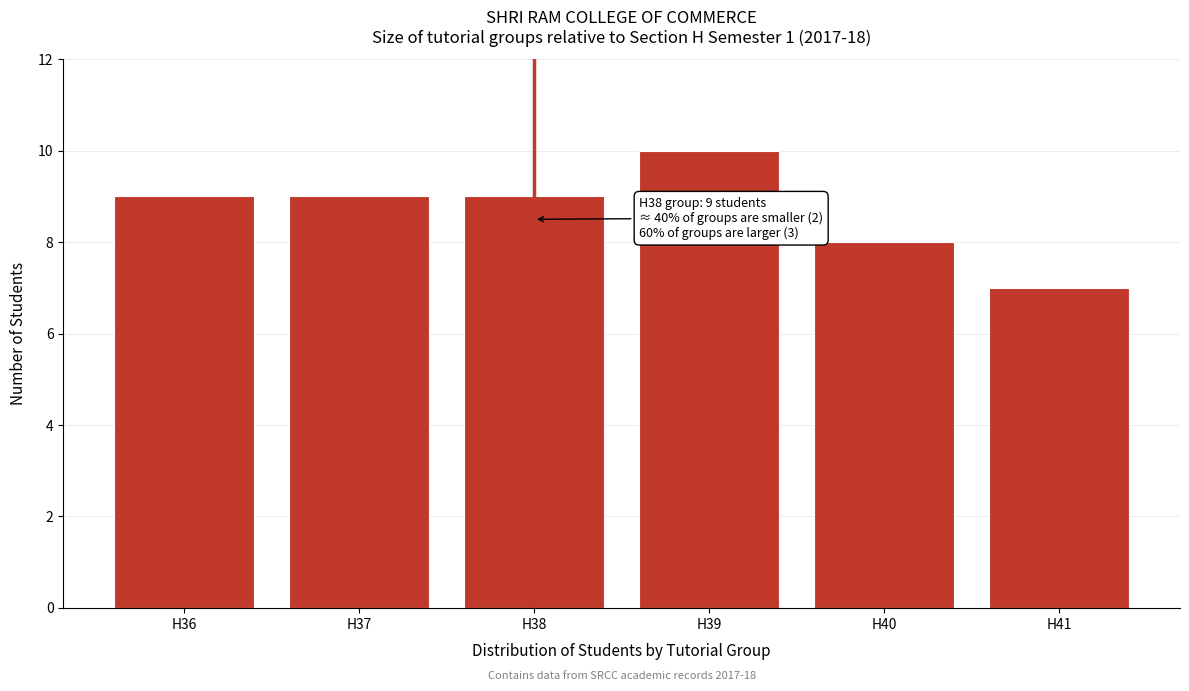

Reading left to right, what are all the values shown in this chart?

9	9	9	10	8	7